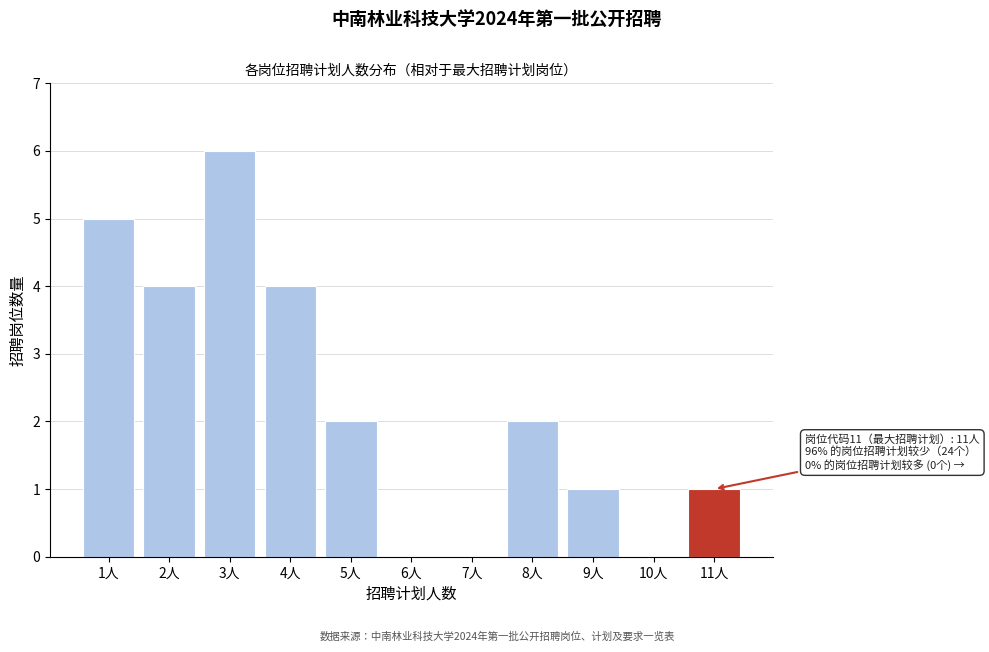

Reading left to right, what are all the values shown in this chart?

1人=5	2人=4	3人=6	4人=4	5人=2	6人=0	7人=0	8人=2	9人=1	10人=0	11人=1